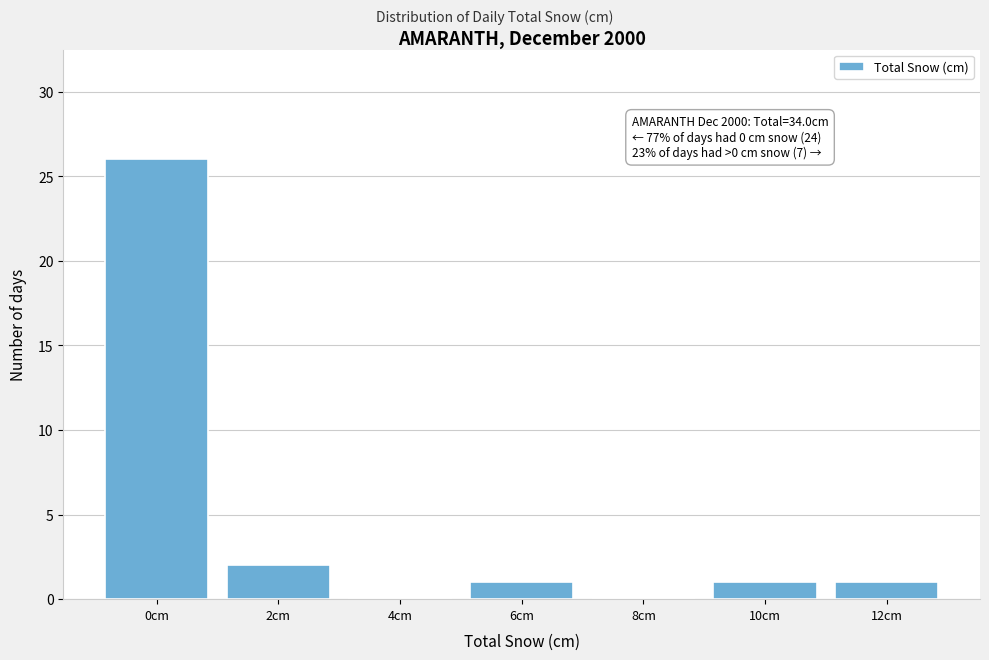

Reading left to right, transcribe all the data shown in this chart.

0cm=26	2cm=2	4cm=0	6cm=1	8cm=0	10cm=1	12cm=1